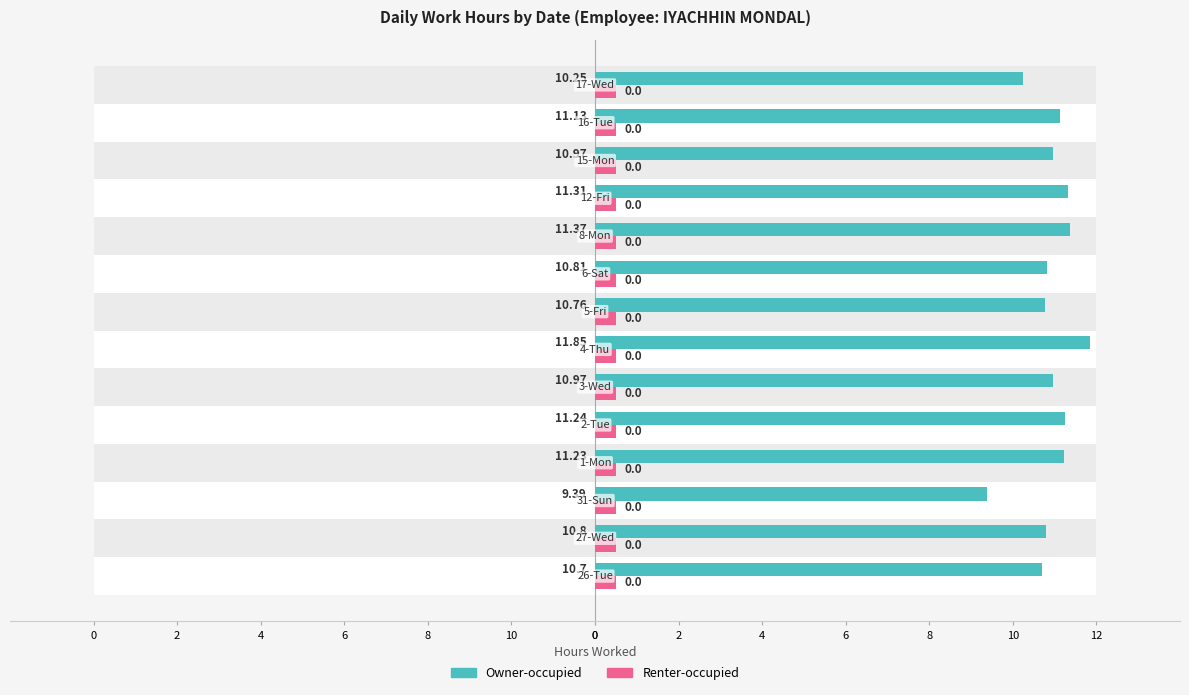

How many bars are there in each group?

2